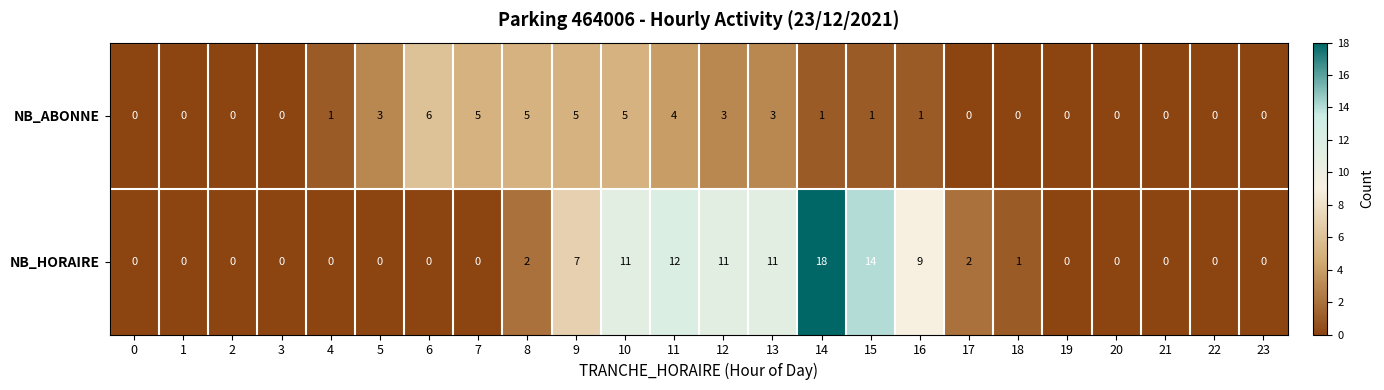

How many series are shown in this chart?

2